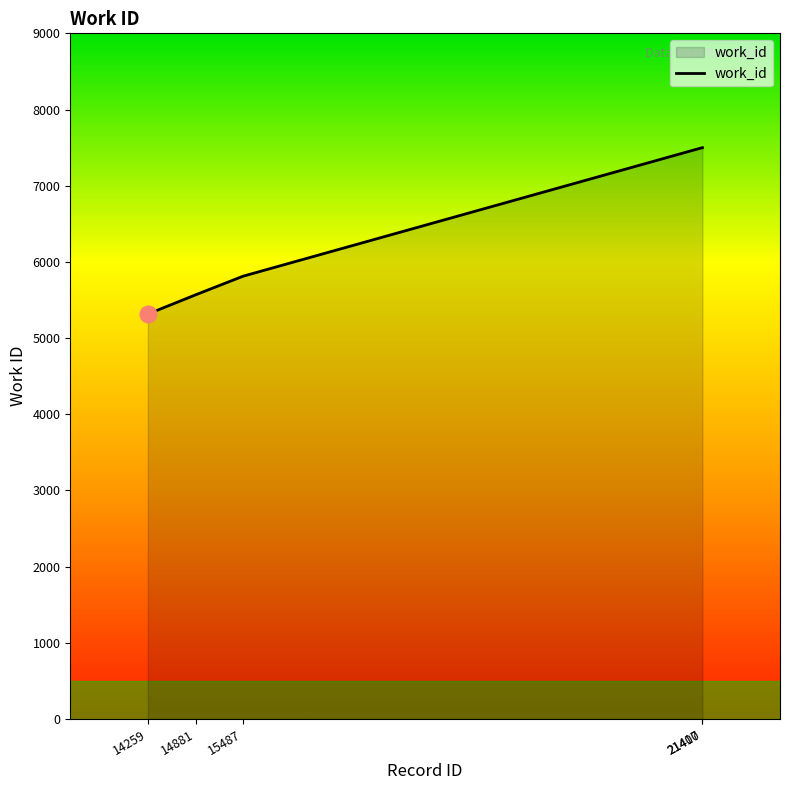

What is the change in value from 14259 to 14881?

+255